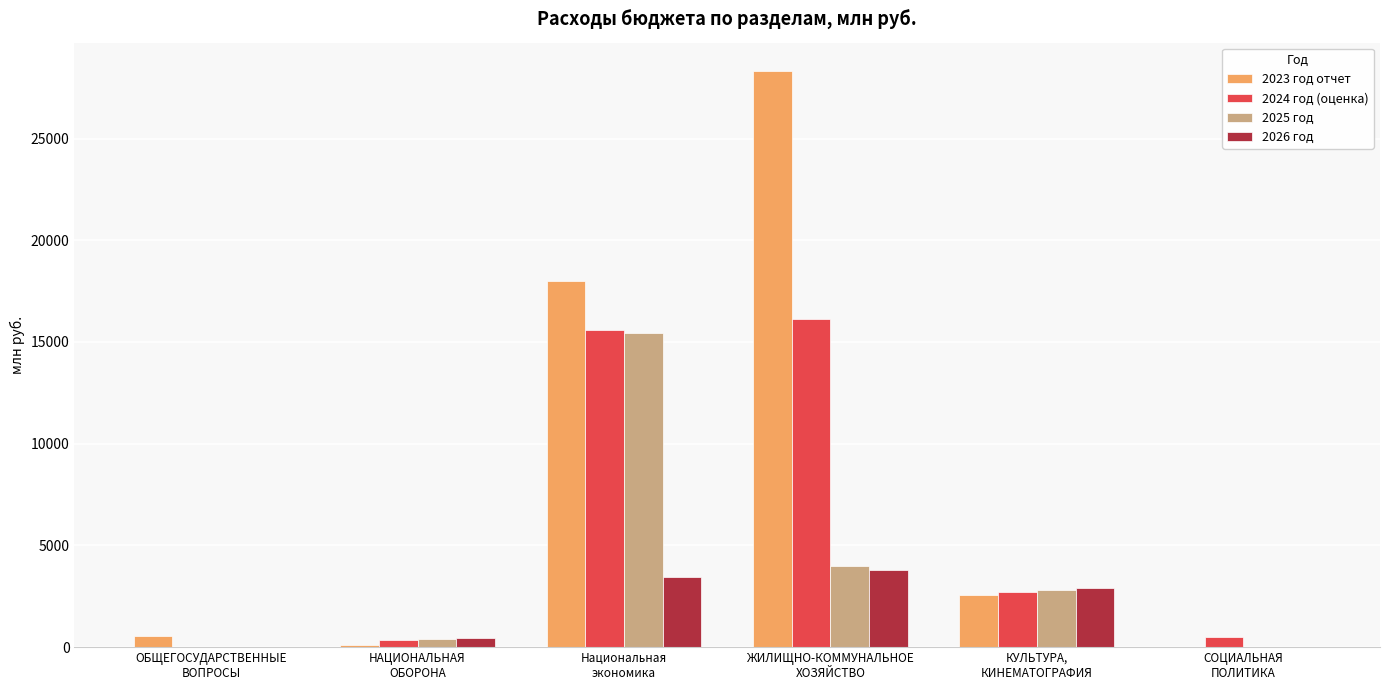

What is the sum of the 2024 год (оценка) values at ОБЩЕГОСУДАРСТВЕННЫЕ
ВОПРОСЫ and НАЦИОНАЛЬНАЯ
ОБОРОНА?

347.5